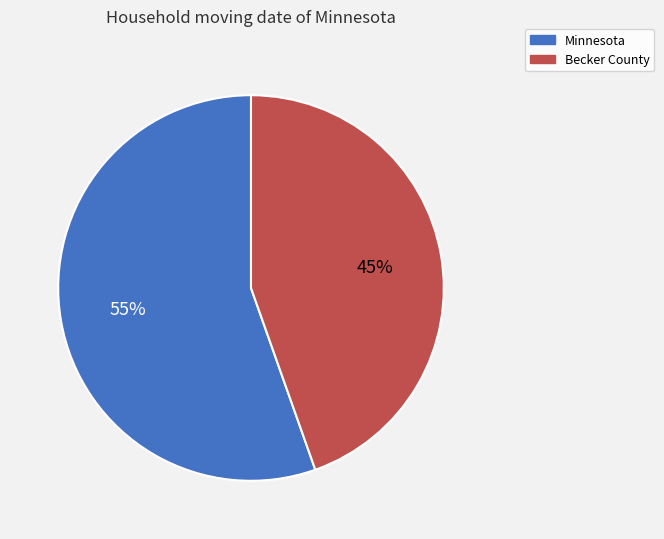

What percentage is the Minnesota slice, to the nearest percent?

55%